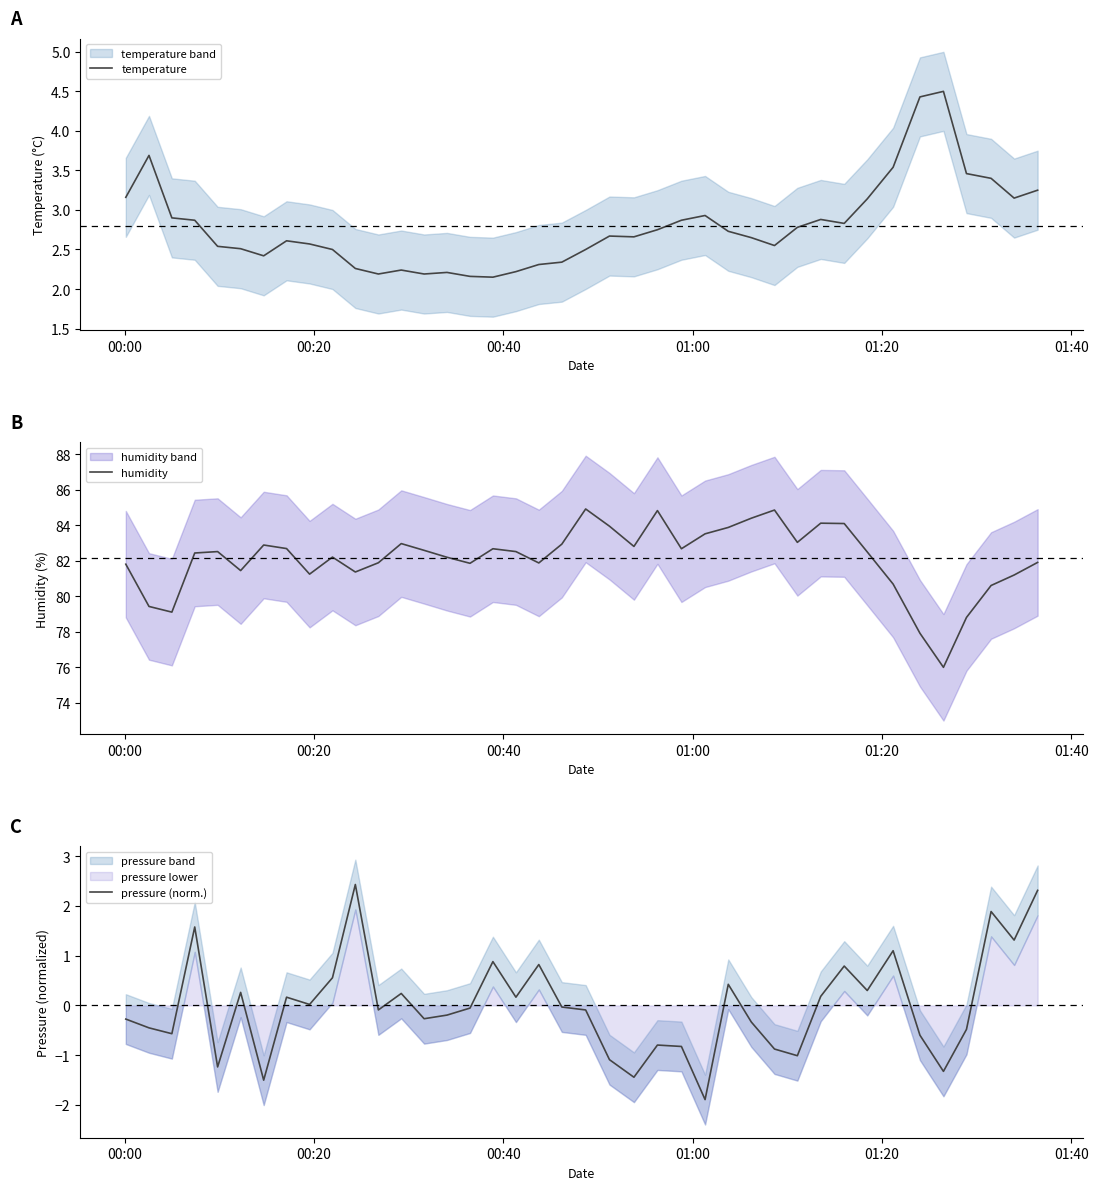

True or false: pressure (norm.) and humidity intersect in this chart.

False